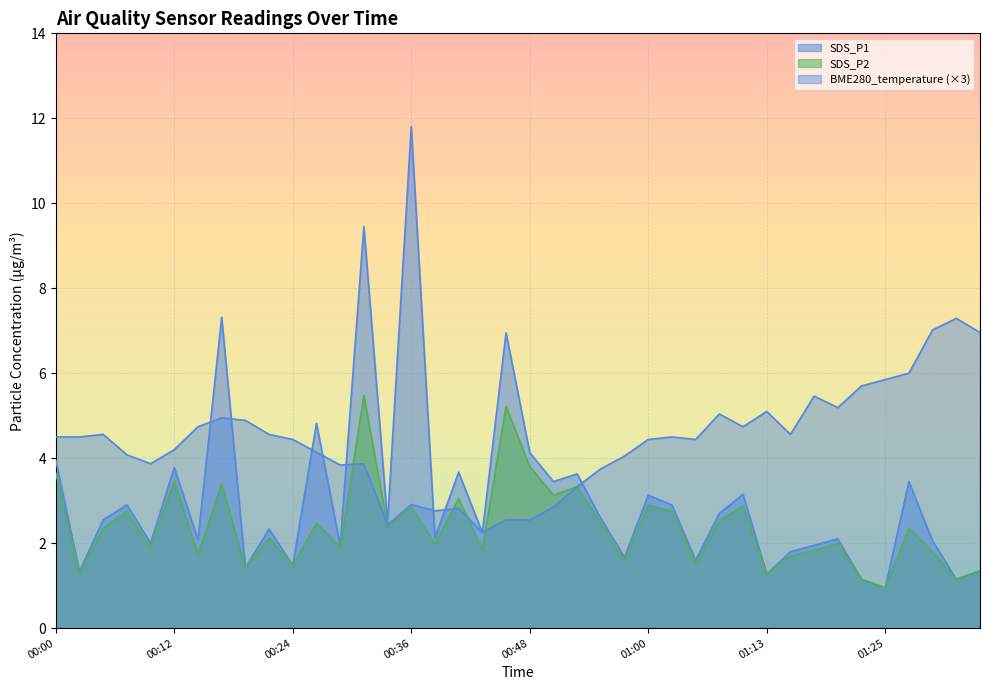

At which category does SDS_P1 reach its first local valley?

00:02